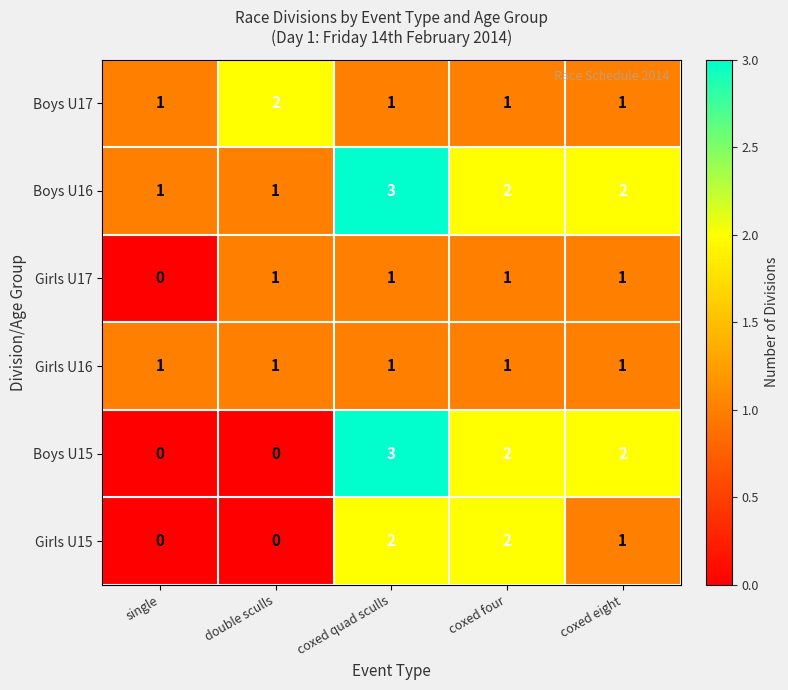

What is the sum of all Girls U15 values?

5